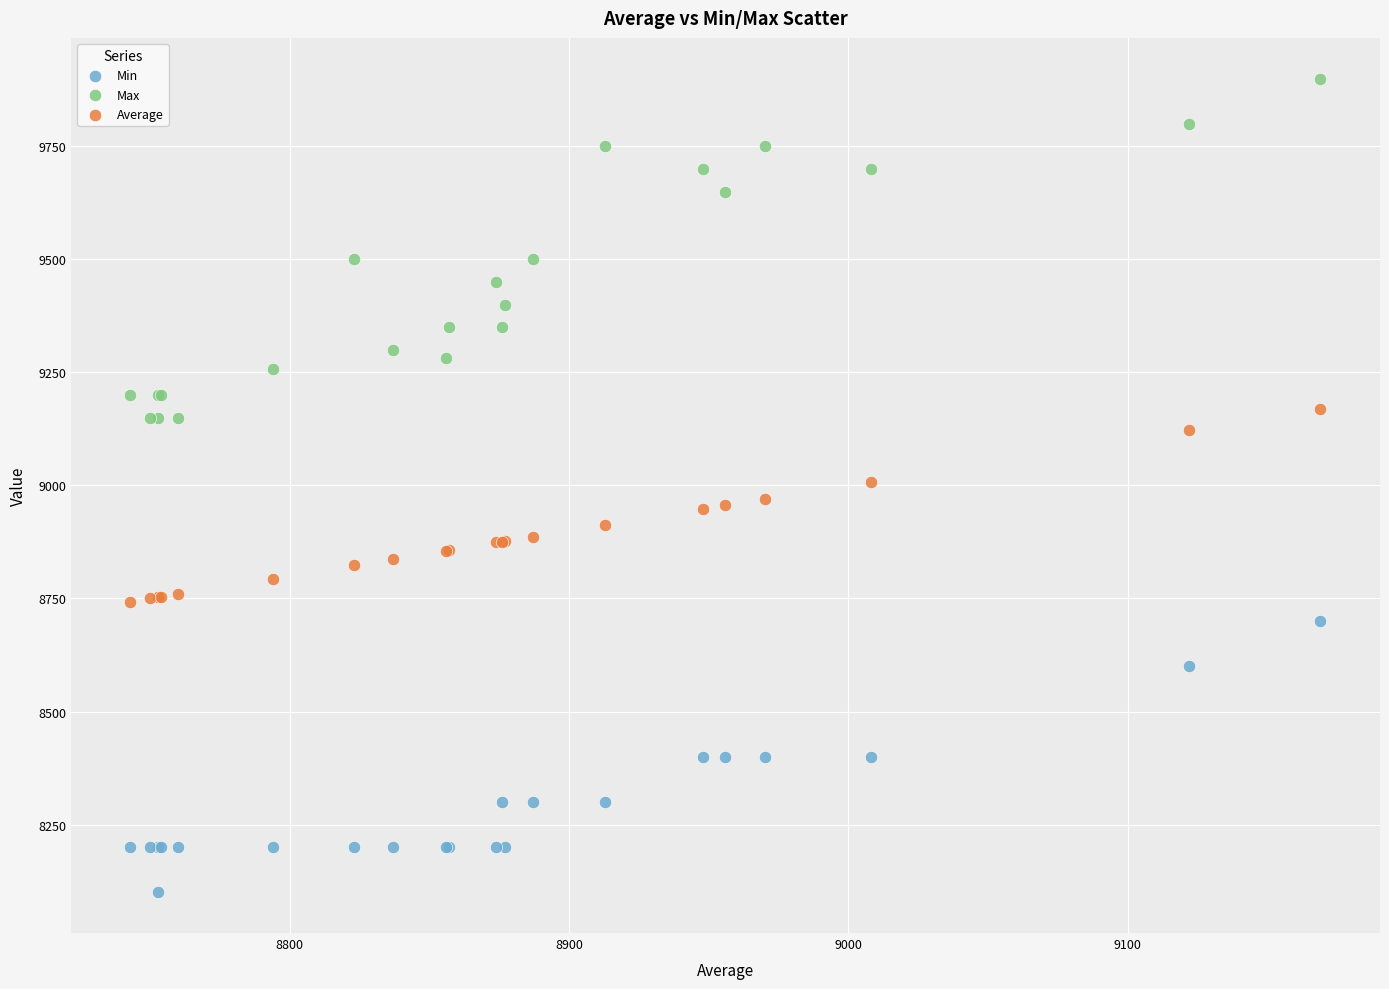

What is the X range (max minus min) for the scatter plot?

426